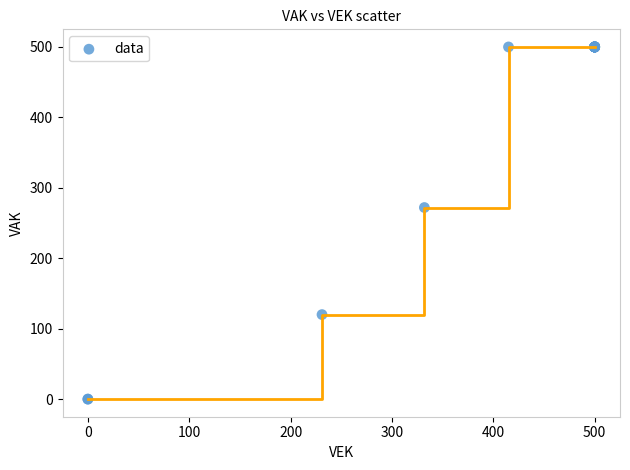

What Y value in the scatter plot is closest to 250?

272